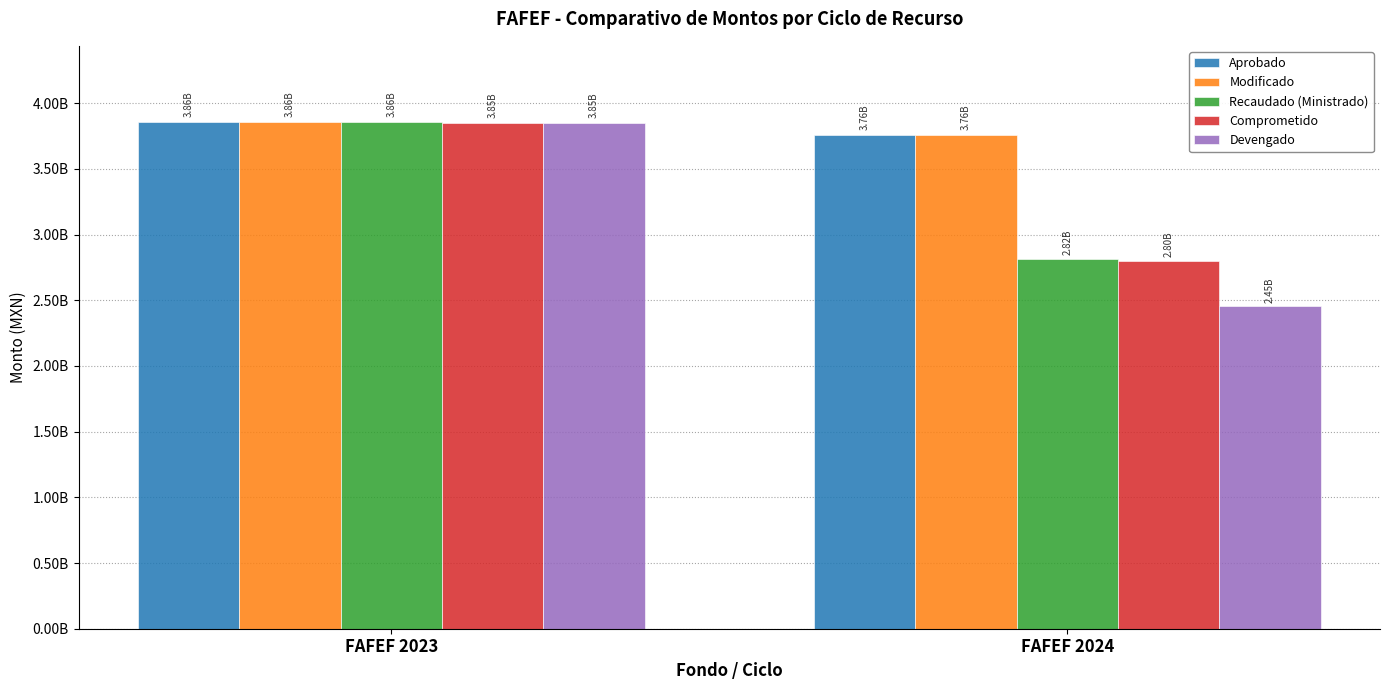

What is the difference between the maximum and minimum values in the Comprometido series?

1049408180.0